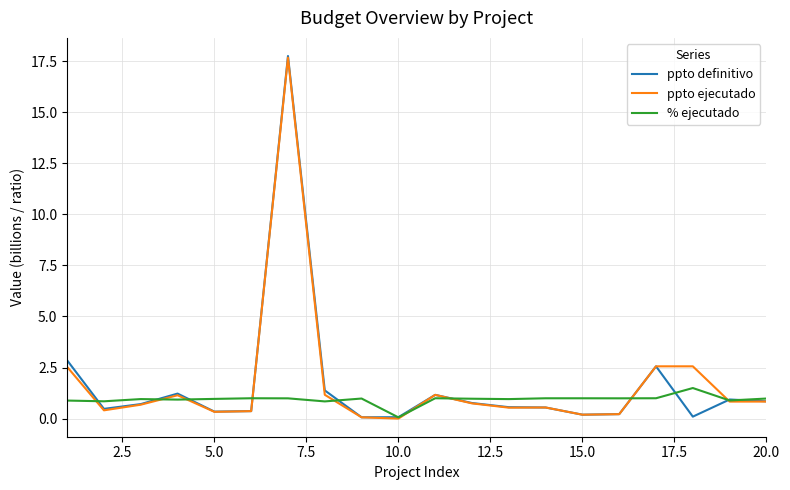

Count the number of data series in this chart.

3